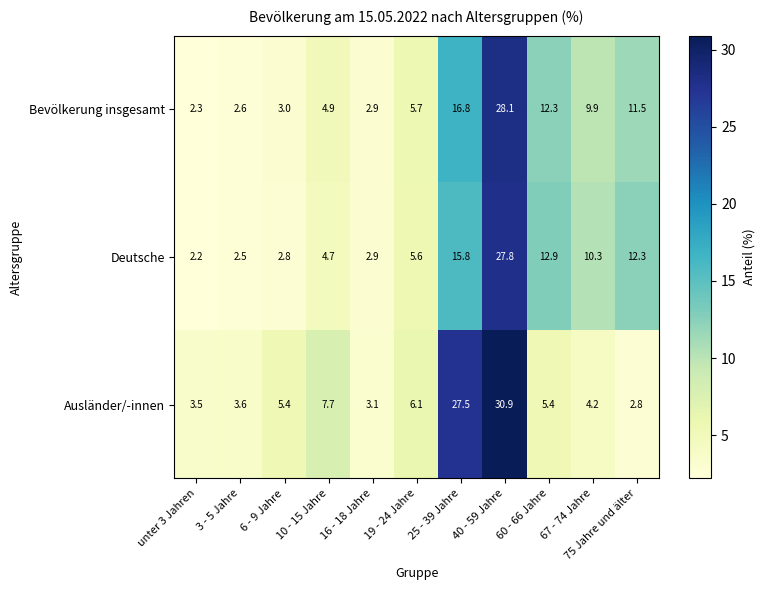

What is the sum of the Deutsche values at 6 - 9 Jahre and unter 3 Jahren?

5.0